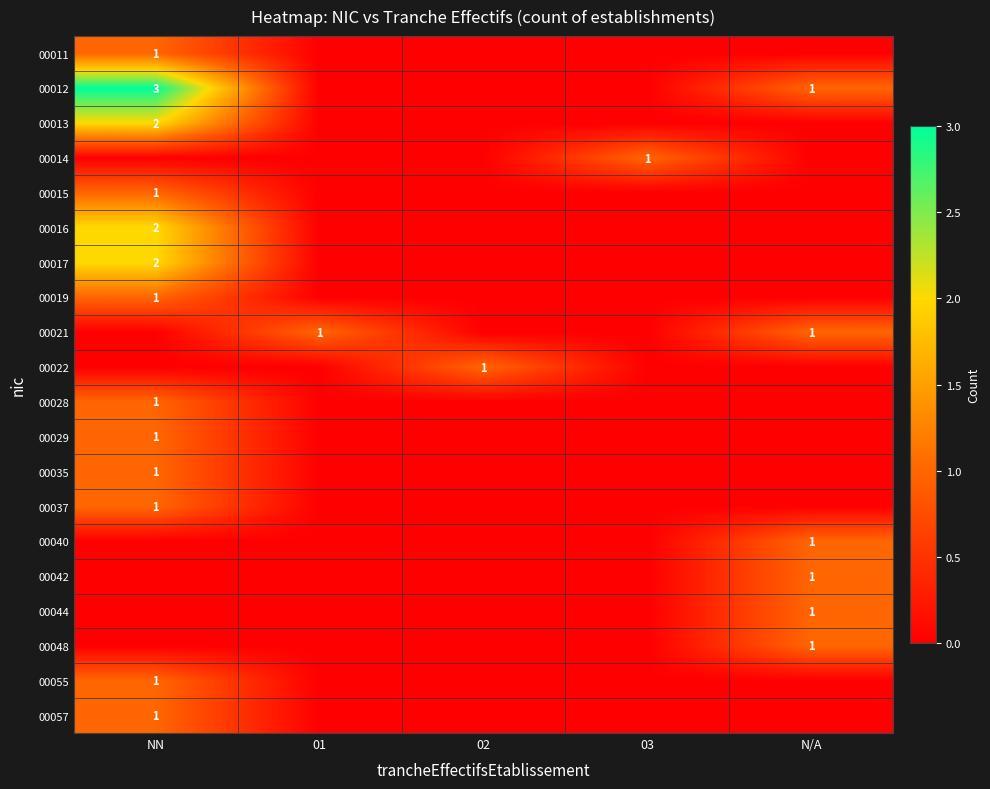

What is the total value across all series at 02?

1